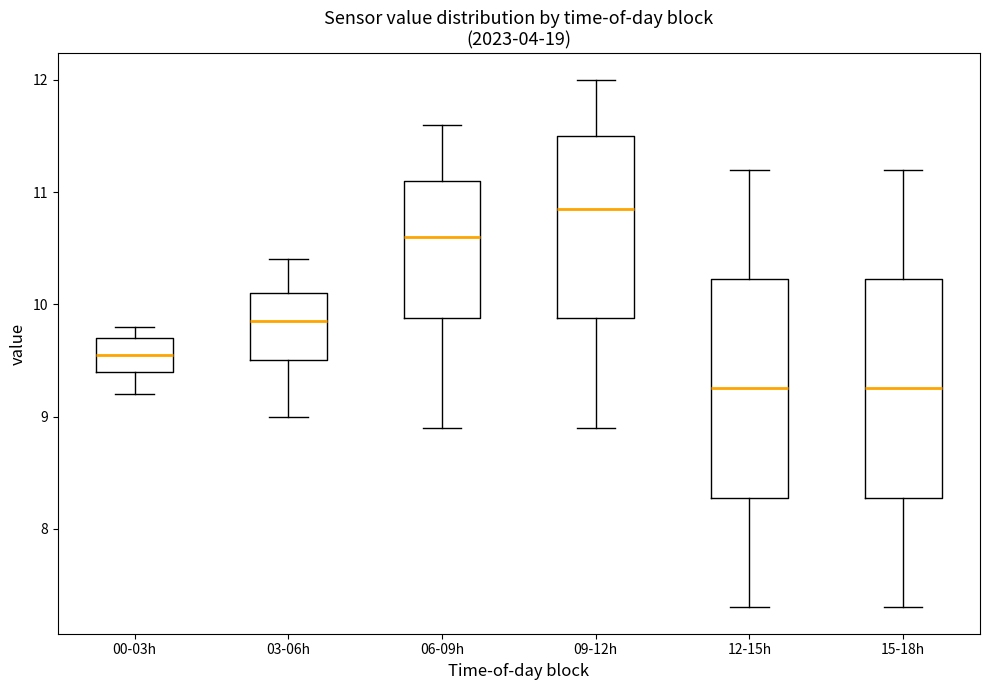

Reading left to right, transcribe this box plot: for each box, give where its median line is, the range the box spans, and where its two whiskers end, as read against the y-axis. The values are not printed on the chart, so give them approximately, as read against the axis.

00-03h: median 9.6, box 9.4 to 9.7, whiskers 9.2 to 9.8
03-06h: median 9.9, box 9.5 to 10.1, whiskers 9.0 to 10.4
06-09h: median 10.6, box 9.9 to 11.1, whiskers 8.9 to 11.6
09-12h: median 10.9, box 9.9 to 11.5, whiskers 8.9 to 12.0
12-15h: median 9.3, box 8.3 to 10.2, whiskers 7.3 to 11.2
15-18h: median 9.3, box 8.3 to 10.2, whiskers 7.3 to 11.2